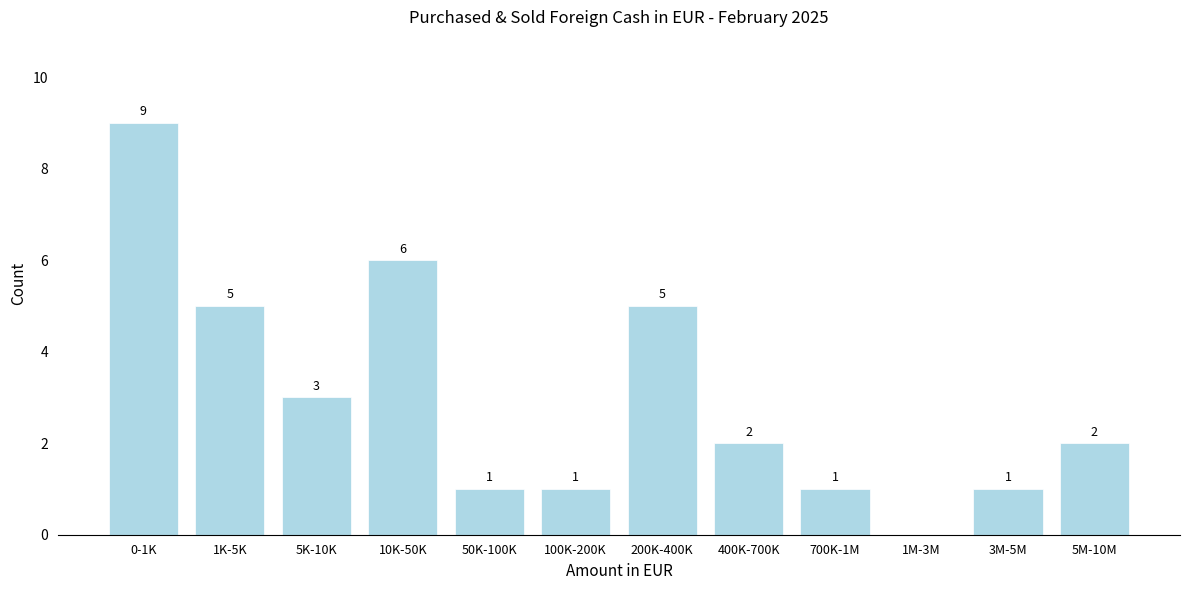

Reading left to right, what are all the values shown in this chart?

0-1K=9	1K-5K=5	5K-10K=3	10K-50K=6	50K-100K=1	100K-200K=1	200K-400K=5	400K-700K=2	700K-1M=1	1M-3M=0	3M-5M=1	5M-10M=2